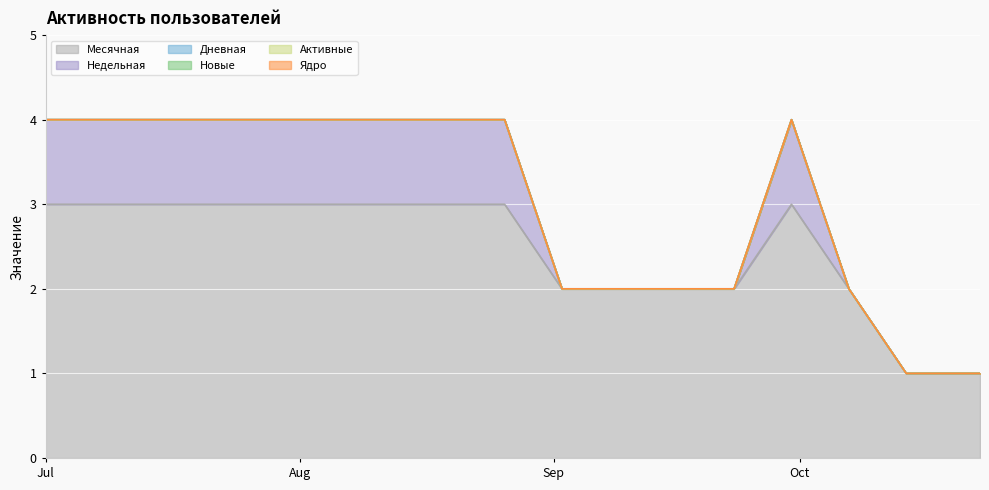

What is the label of the 17th point from the right?

2020-07-01